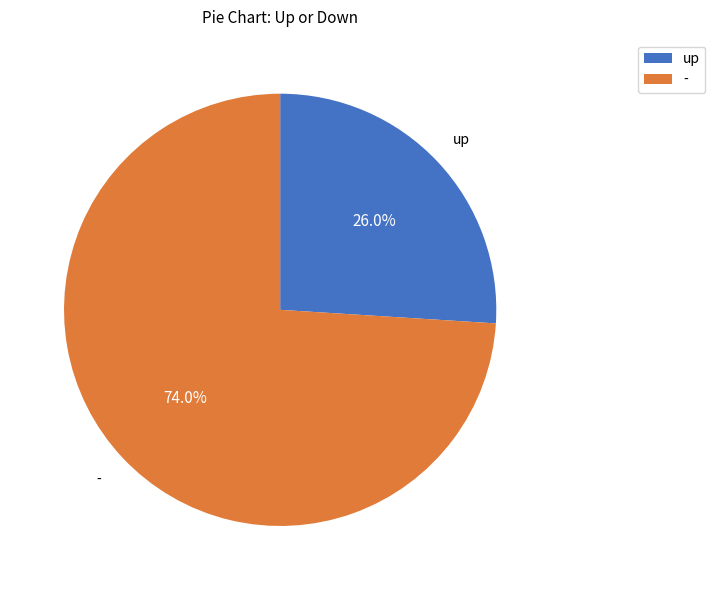

To the nearest percent, what percentage of the pie is -?

74%